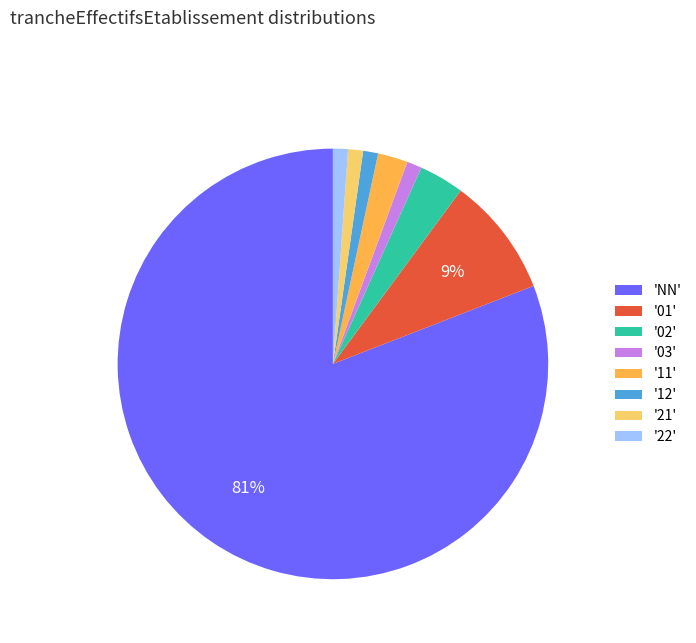

To the nearest percent, what is the average slice percentage?

12%